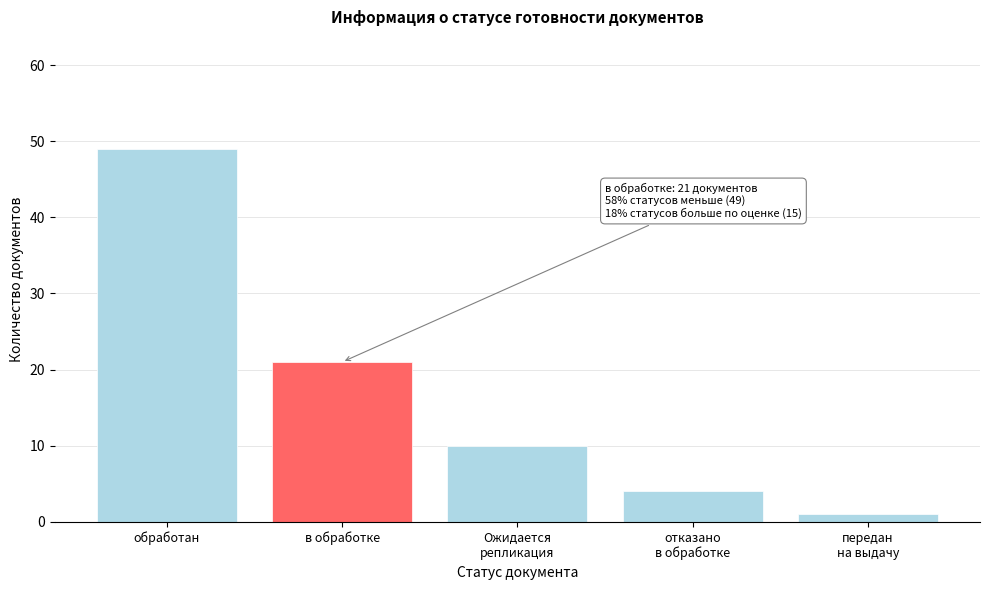

Reading left to right, transcribe all the data shown in this chart.

49	21	10	4	1